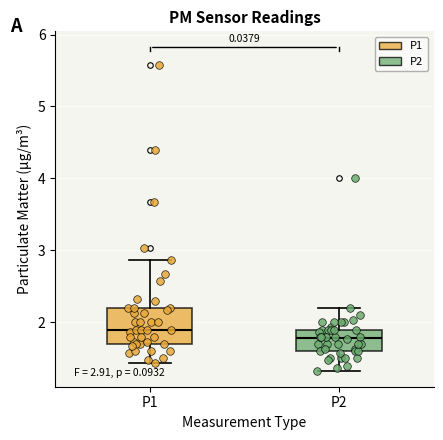

Which box's median line is the highest?

P1